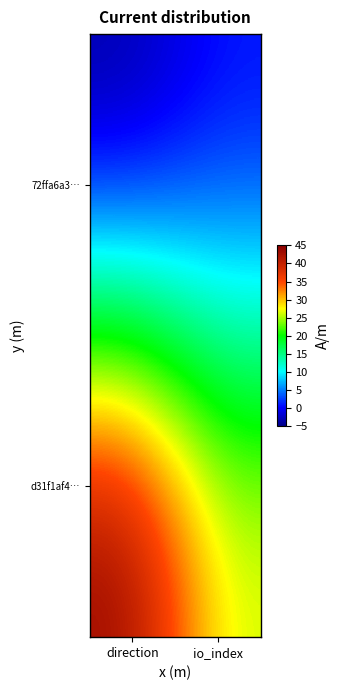

At which category is the sum across all series the highest?

direction